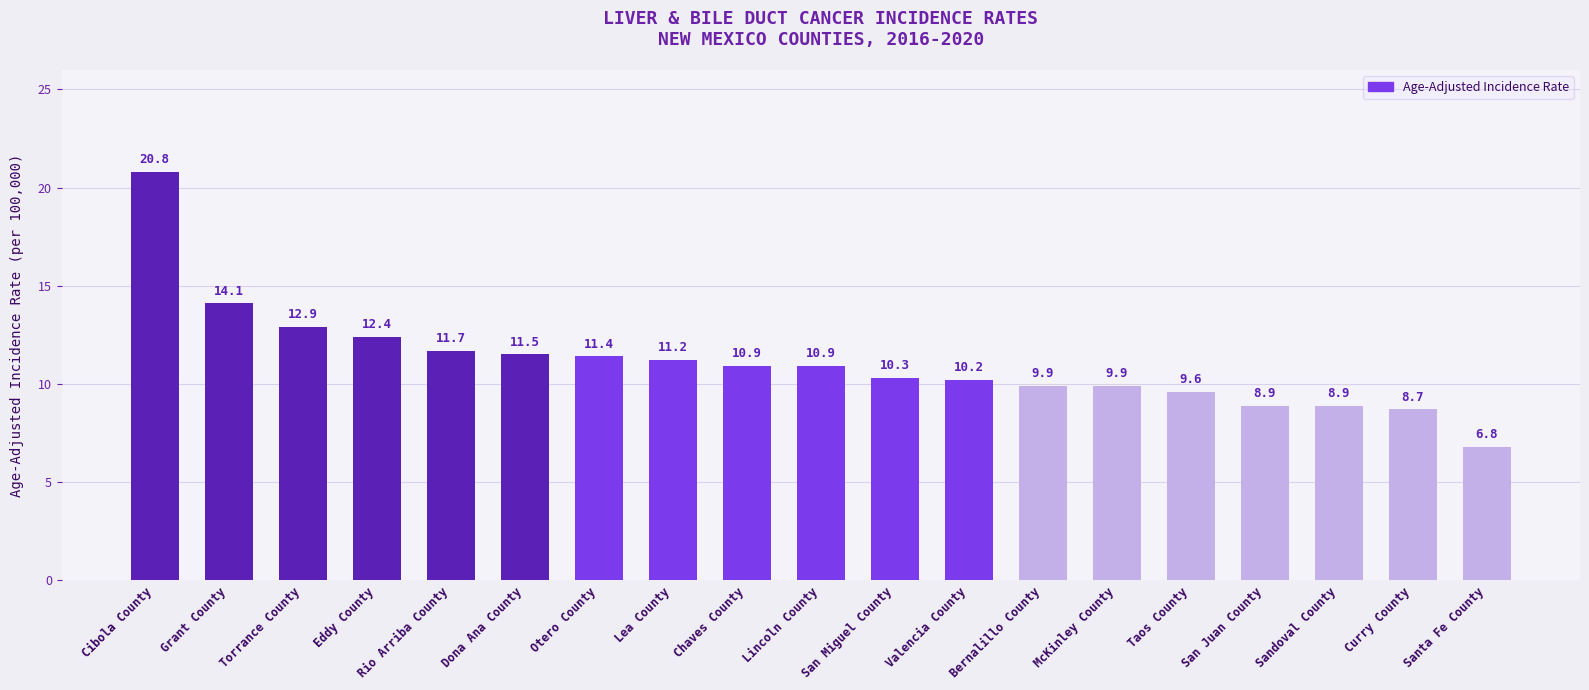

Does the chart contain stacked bars?

No